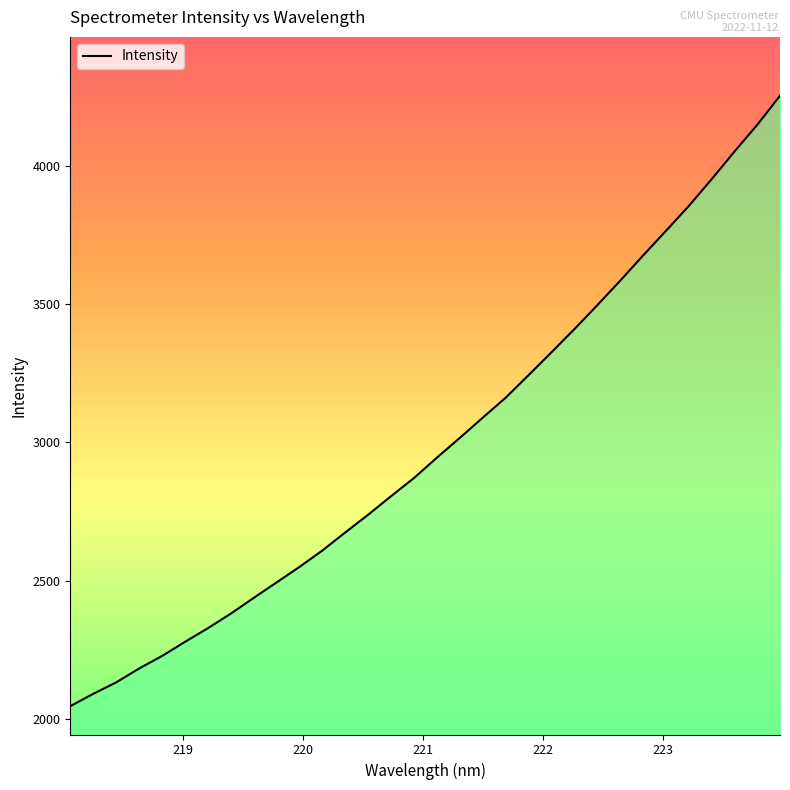

What is the smallest value displayed?

2047.1